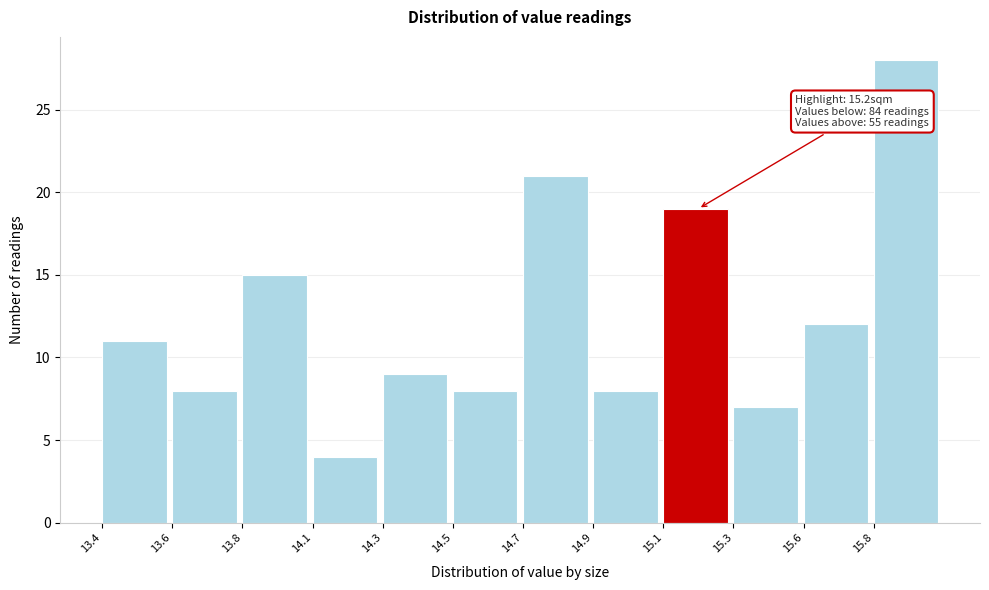

Reading right to left, transcribe all the data shown in this chart.

15.8=28	15.6=12	15.3=7	15.1=19	14.9=8	14.7=21	14.5=8	14.3=9	14.1=4	13.8=15	13.6=8	13.4=11